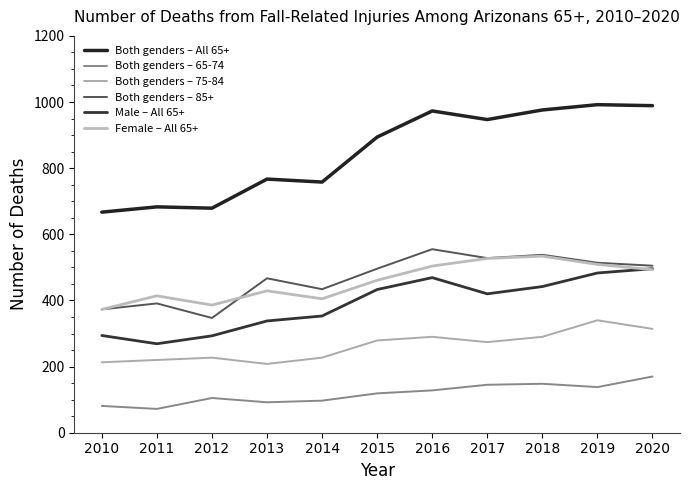

Does the chart display data point markers on the line(s)?

No